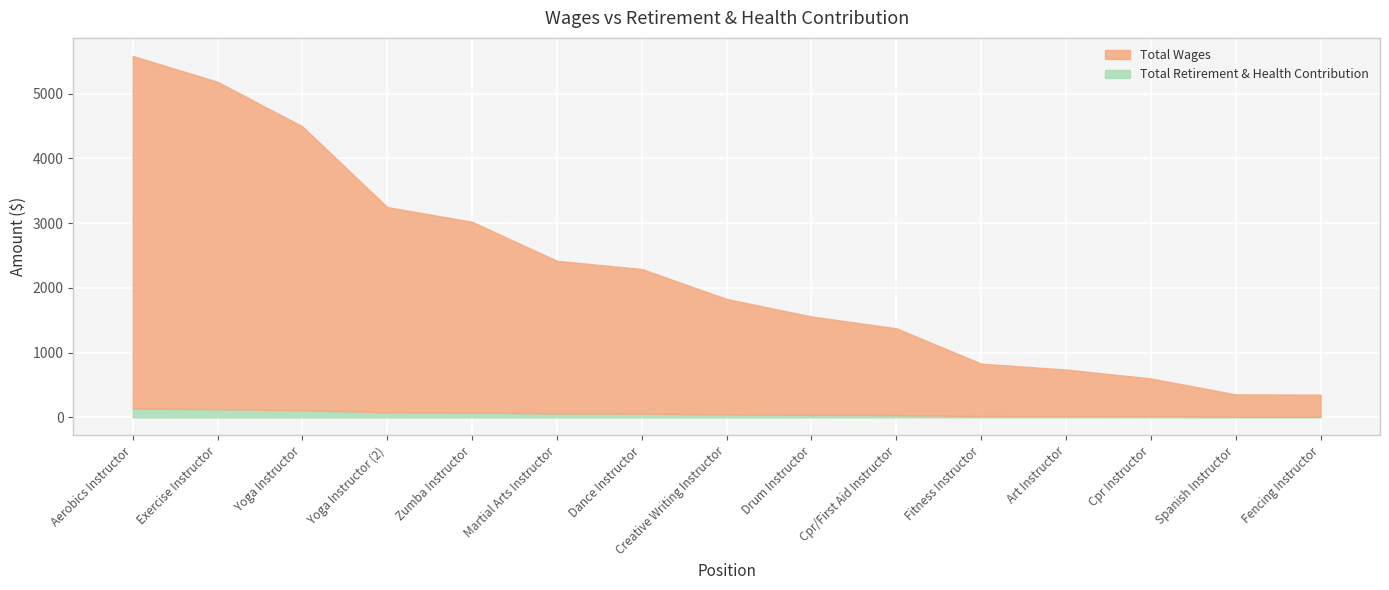

How many lines are shown in the chart?

2